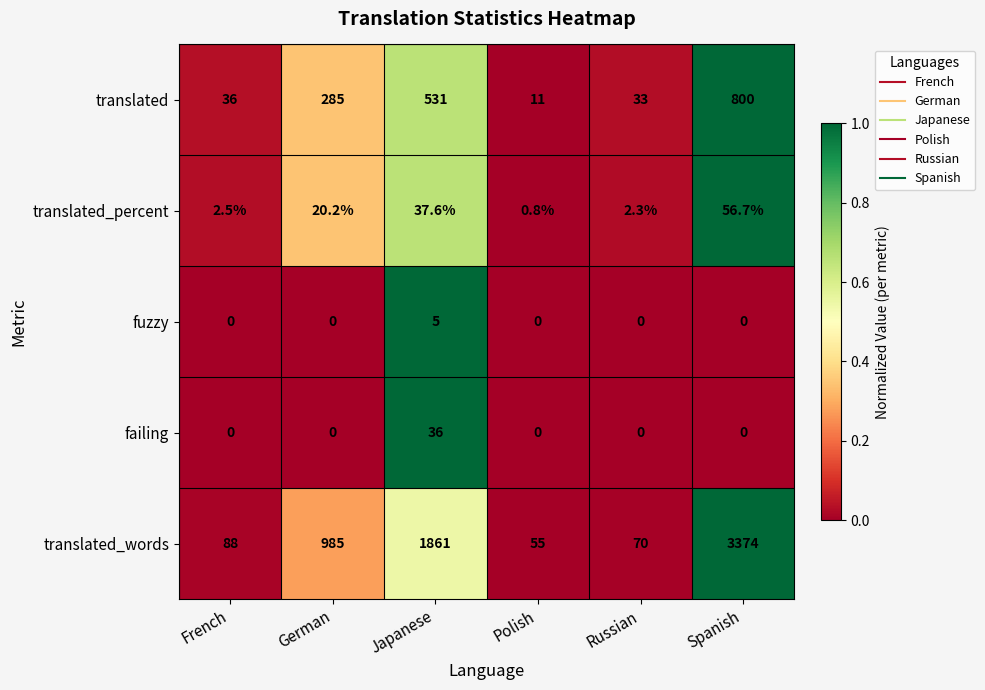

What is the spread (max minus min) of values at Japanese?

1856.0